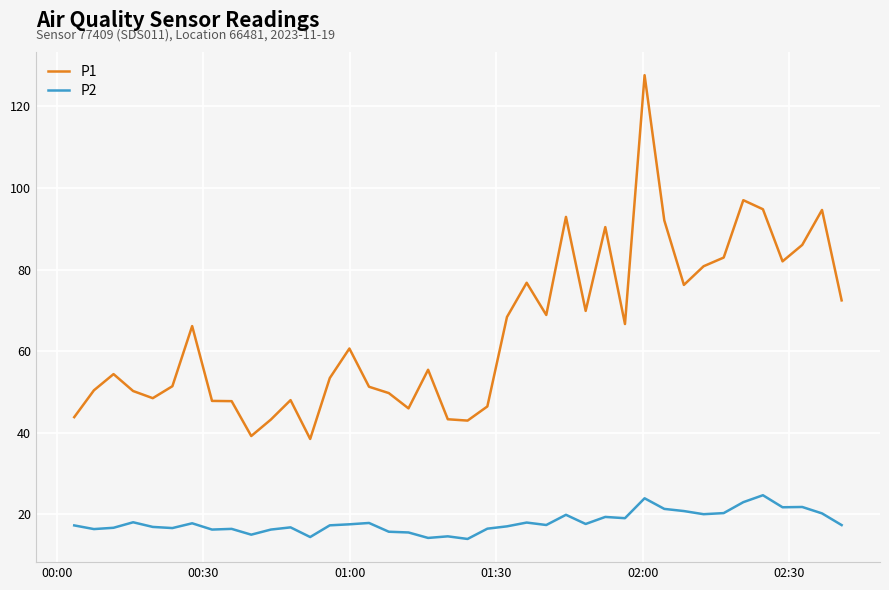

What is the difference between the maximum and minimum values in the P1 series?

89.2